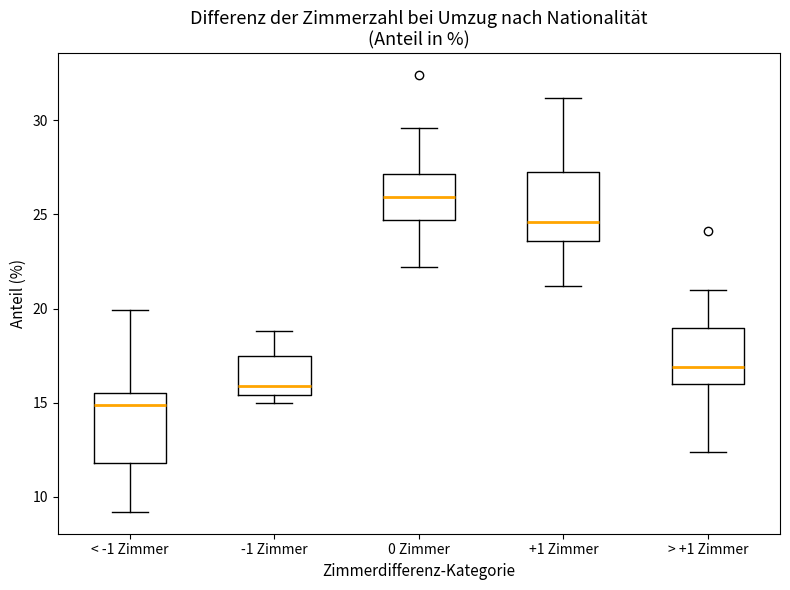

Reading left to right, read every box against the y-axis: the position of its median line, the range the box covers, and the ends of its whiskers. The values are not printed on the chart, so give them approximately, as read against the axis.

< -1 Zimmer: median 15.0, box 12.0 to 15.5, whiskers 9.0 to 20.0
-1 Zimmer: median 16.0, box 15.5 to 17.5, whiskers 15.0 to 19.0
0 Zimmer: median 26.0, box 24.5 to 27.0, whiskers 22.0 to 29.5
+1 Zimmer: median 24.5, box 23.5 to 27.5, whiskers 21.0 to 31.0
> +1 Zimmer: median 17.0, box 16.0 to 19.0, whiskers 12.5 to 21.0